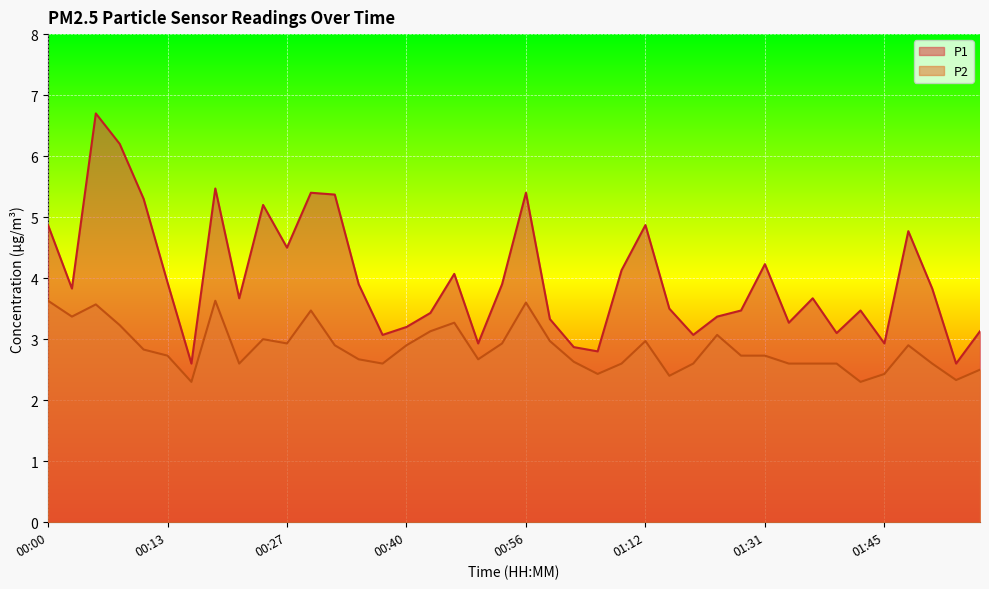

Reading right to left, extract all data points from this chart.

P1: 3.1	2.6	3.8	4.8	2.9	3.5	3.1	3.7	3.3	4.2	3.5	3.4	3.1	3.5	4.9	4.1	2.8	2.9	3.3	5.4	3.9	2.9	4.1	3.4	3.2	3.1	3.9	5.4	5.4	4.5	5.2	3.7	5.5	2.6	3.9	5.3	6.2	6.7	3.8	4.9
P2: 2.5	2.3	2.6	2.9	2.4	2.3	2.6	2.6	2.6	2.7	2.7	3.1	2.6	2.4	3.0	2.6	2.4	2.6	3.0	3.6	2.9	2.7	3.3	3.1	2.9	2.6	2.7	2.9	3.5	2.9	3.0	2.6	3.6	2.3	2.7	2.8	3.2	3.6	3.4	3.6